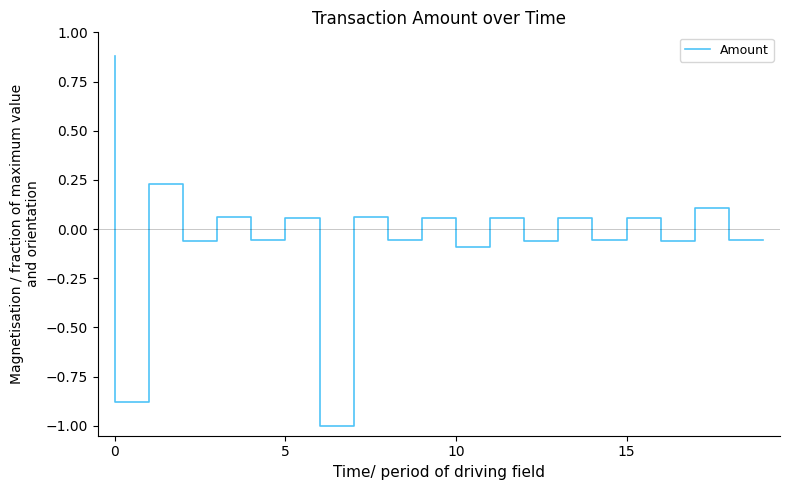

Is this an area chart (filled region under the line)?

No